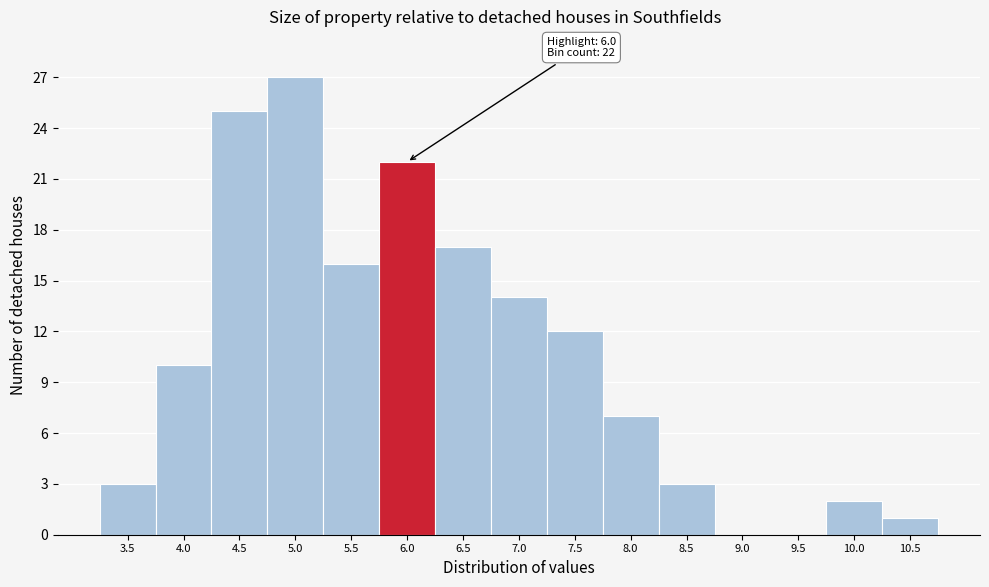

Reading left to right, transcribe all the data shown in this chart.

3.5=3	4.0=10	4.5=25	5.0=27	5.5=16	6.0=22	6.5=17	7.0=14	7.5=12	8.0=7	8.5=3	9.0=0	9.5=0	10.0=2	10.5=1